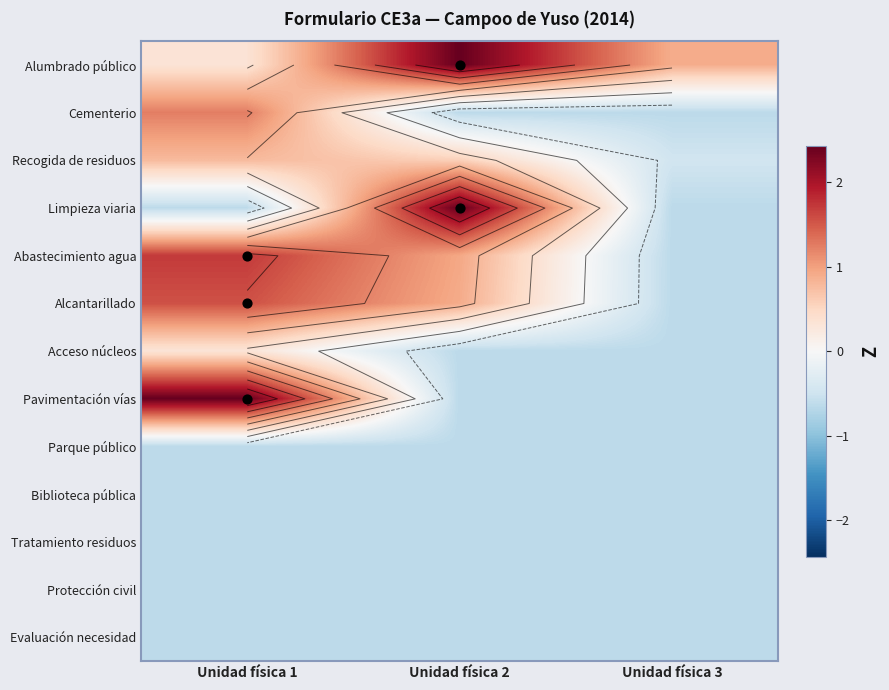

Count the number of data series in this chart.

13